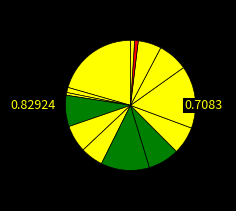

How many segments does this pie chart have?

14